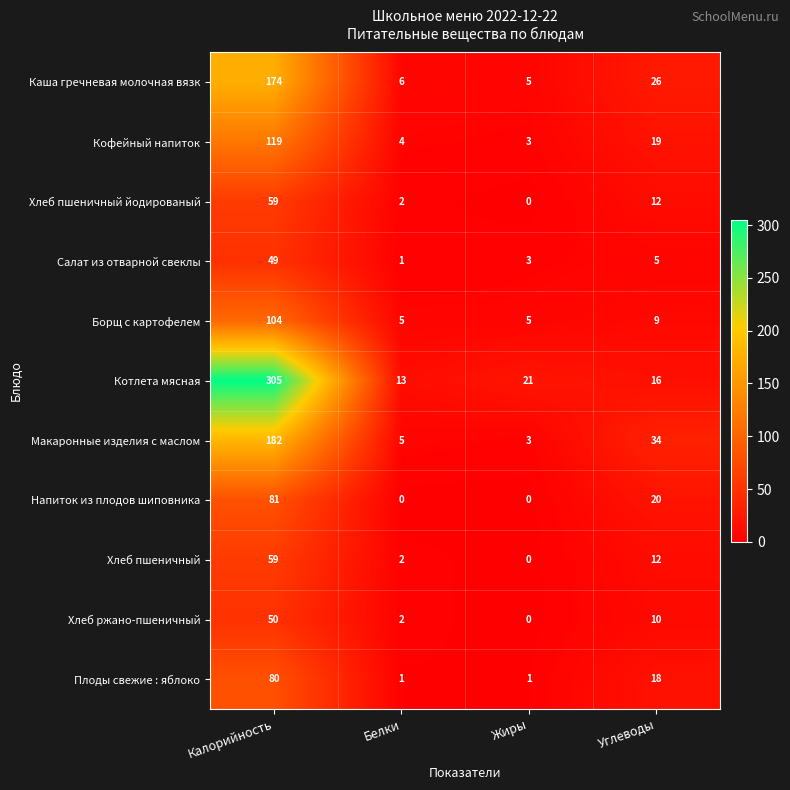

True or false: Салат из отварной свеклы has a value of 1 at Белки.

True